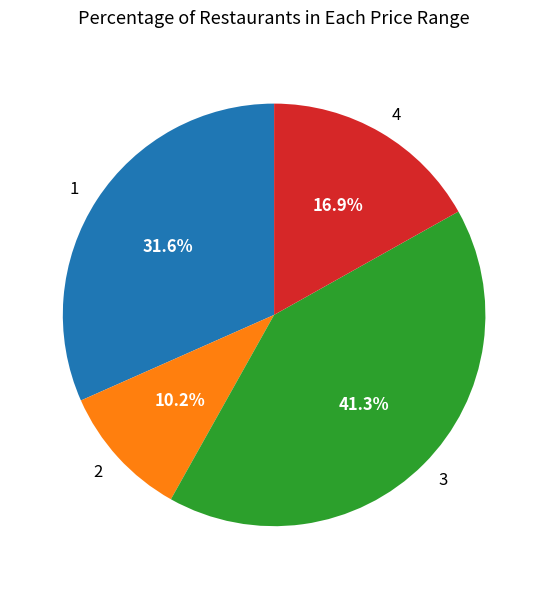

Rank the categories by value from lowest to highest.

2, 4, 1, 3